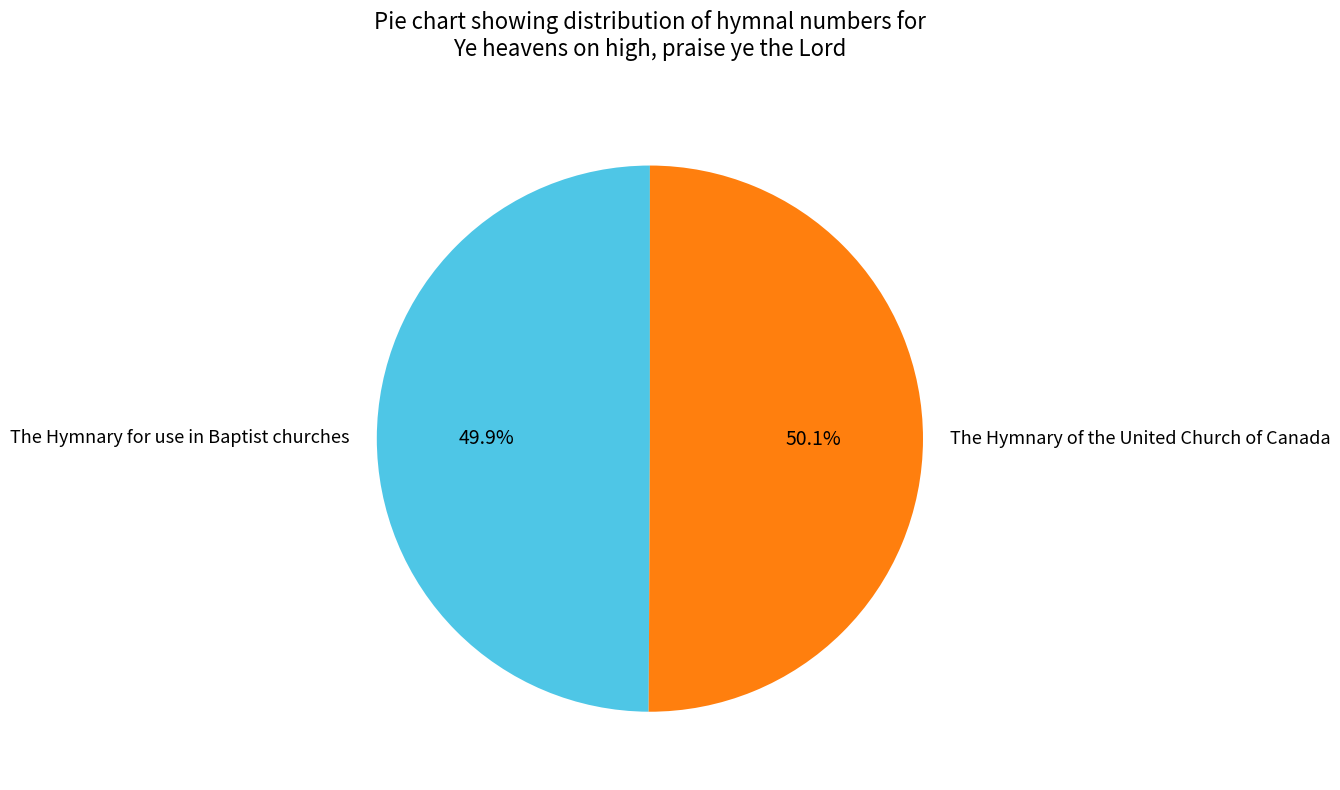

To the nearest percent, what percentage of the pie is The Hymnary for use in Baptist churches?

50%